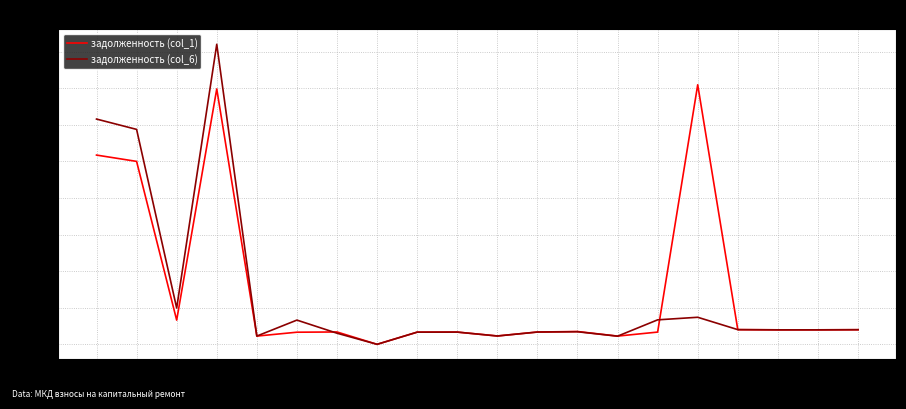

Is it true that задолженность (col_6) equals 5875.8 at 2?

True